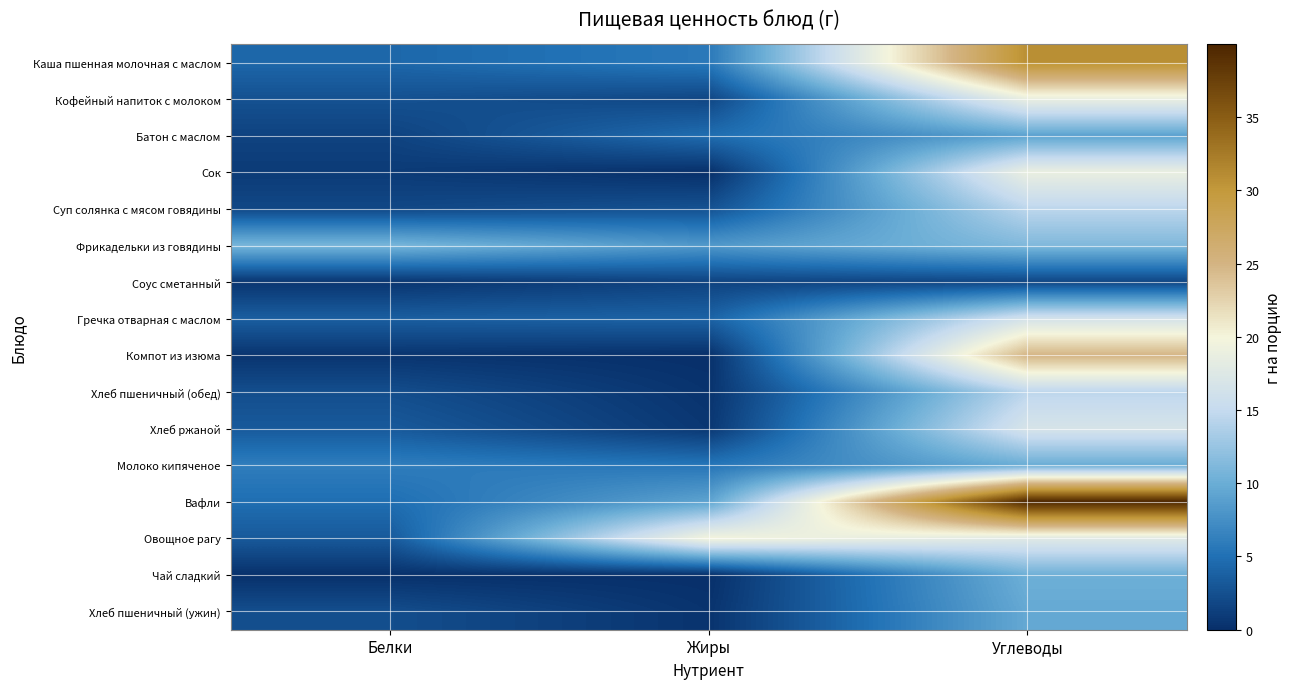

At which category does the chart reach its peak across all series?

Углеводы